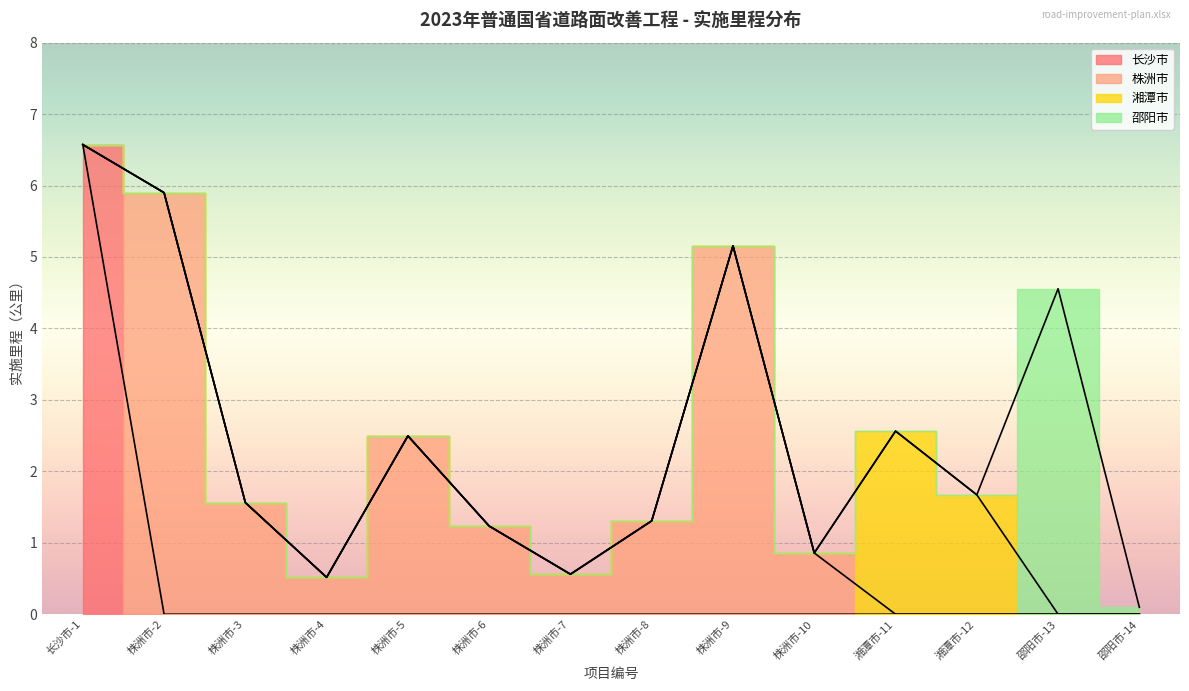

Read the 株洲市 value at 株洲市-8.

1.3